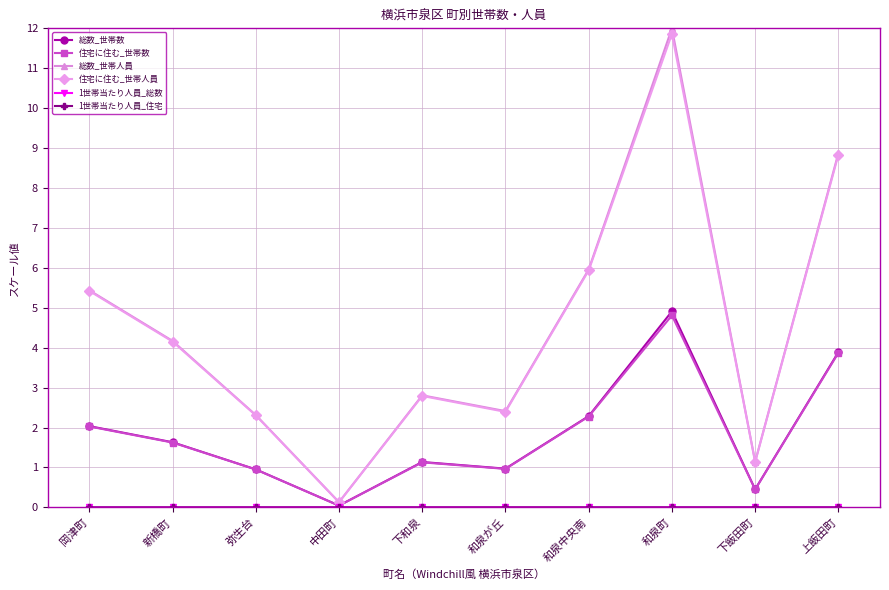

What is the total value across all series at 下飯田町?

3.2